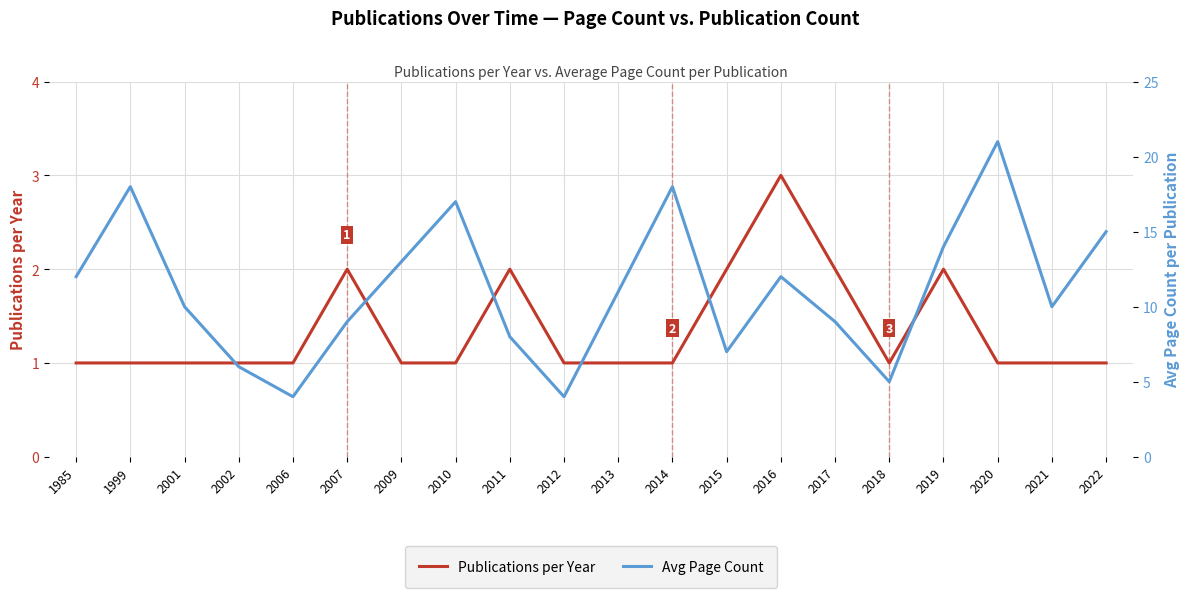

True or false: Publications per Year has a value of 0 at 2018.

False